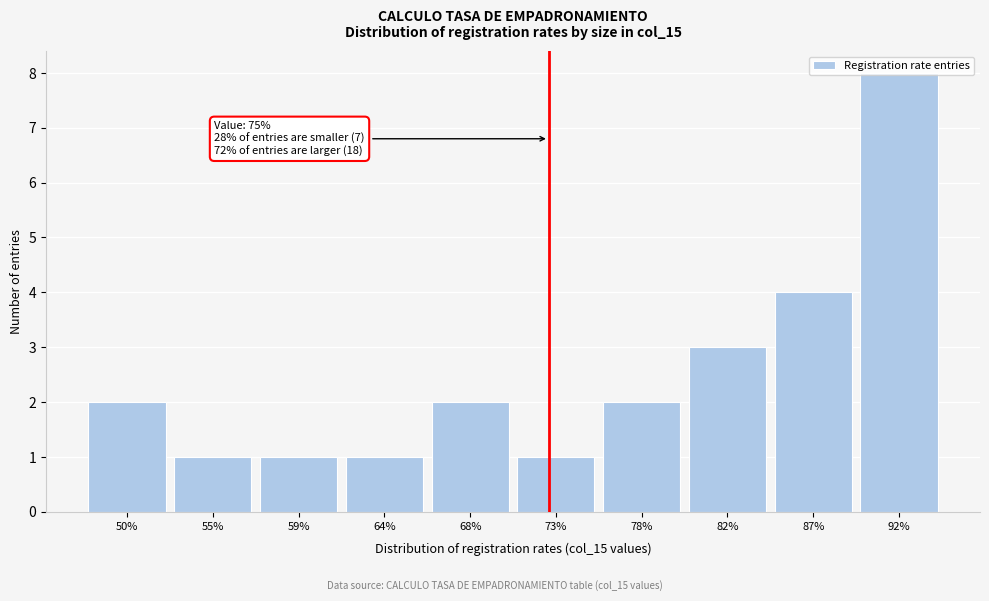

The chart shows a value of 2 at 78%. True or false?

True